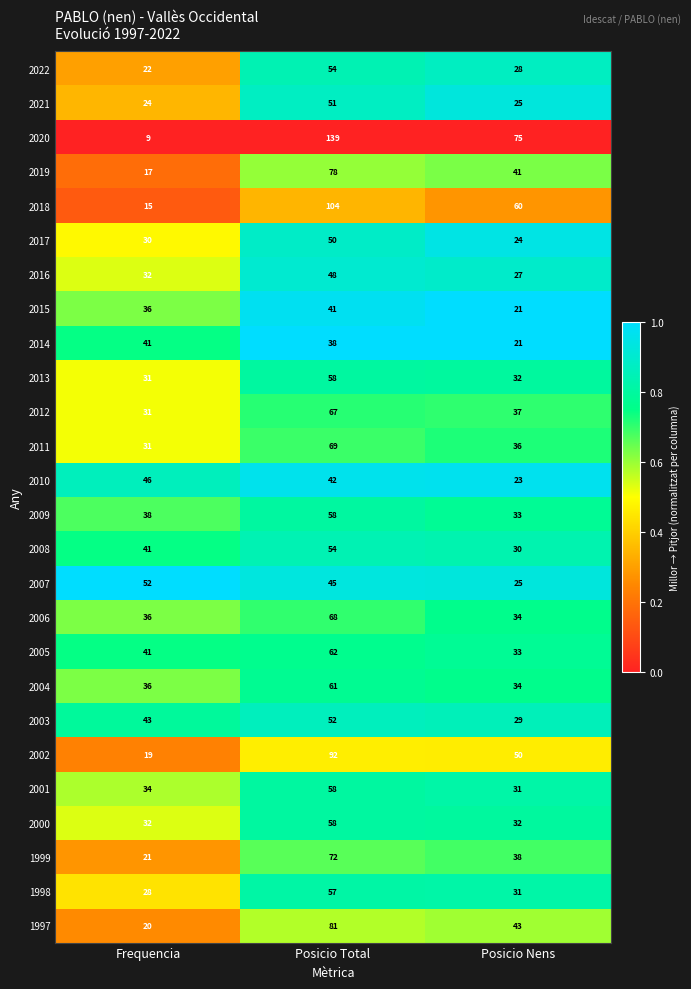

List the labels in order of 2010 value, largest first.

Frequencia, Posicio Total, Posicio Nens